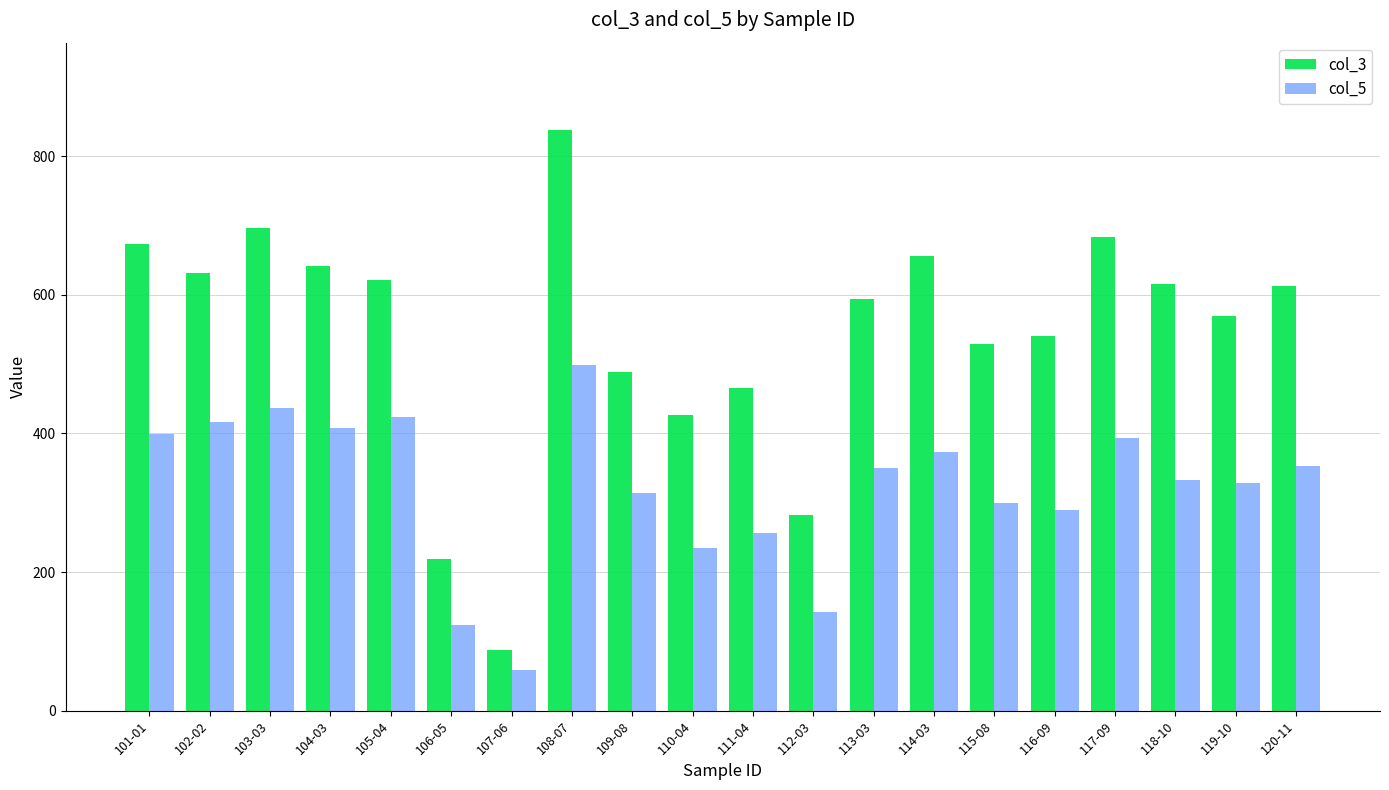

At which label is col_5 closest to 278?

116-09